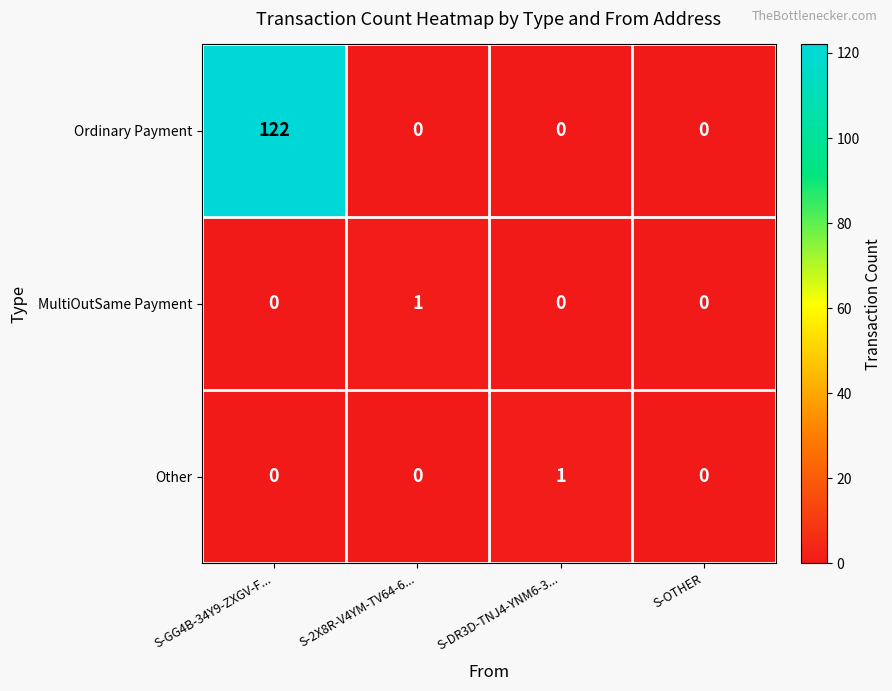

Which category has the highest value in the Other series?

S-DR3D-TNJ4-YNM6-3...